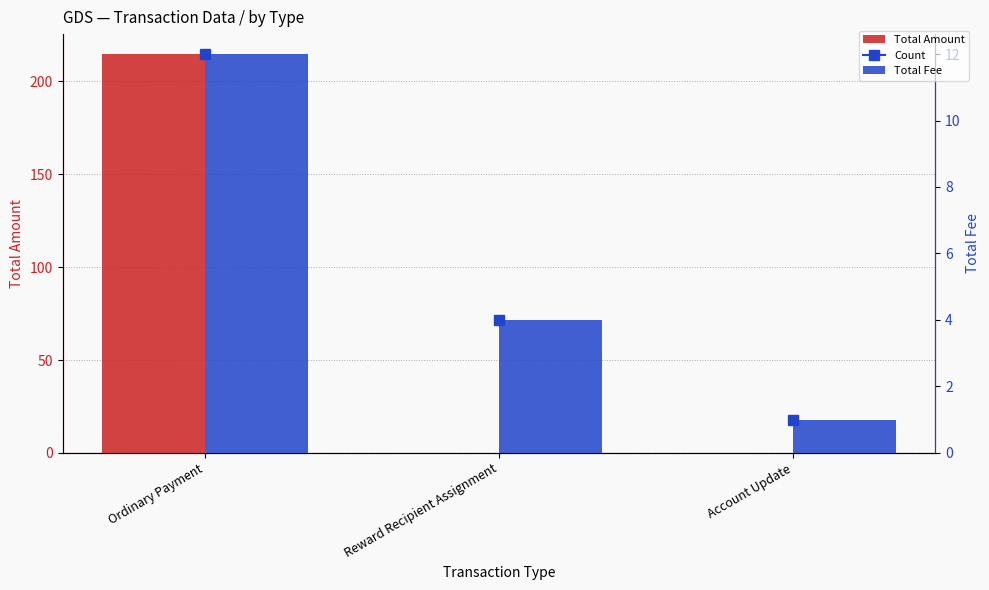

Reading right to left, extract all data points from this chart.

Total Amount: 0.0	0.0	214.8
Total Fee: 1.0	4.0	12.0